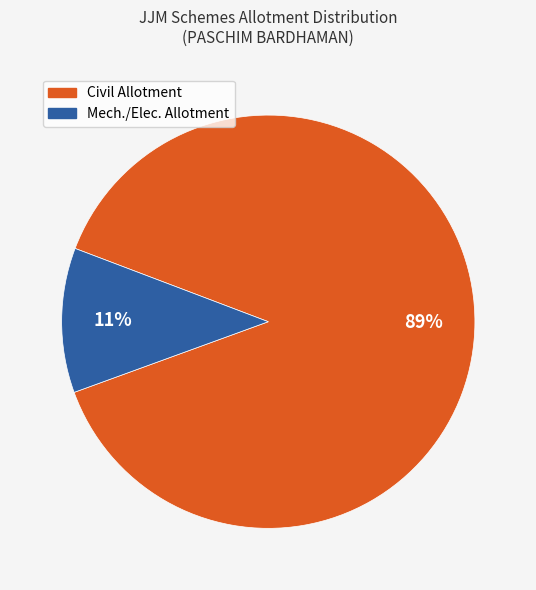

Rank the categories by value from lowest to highest.

Mech./Elec. Allotment, Civil Allotment